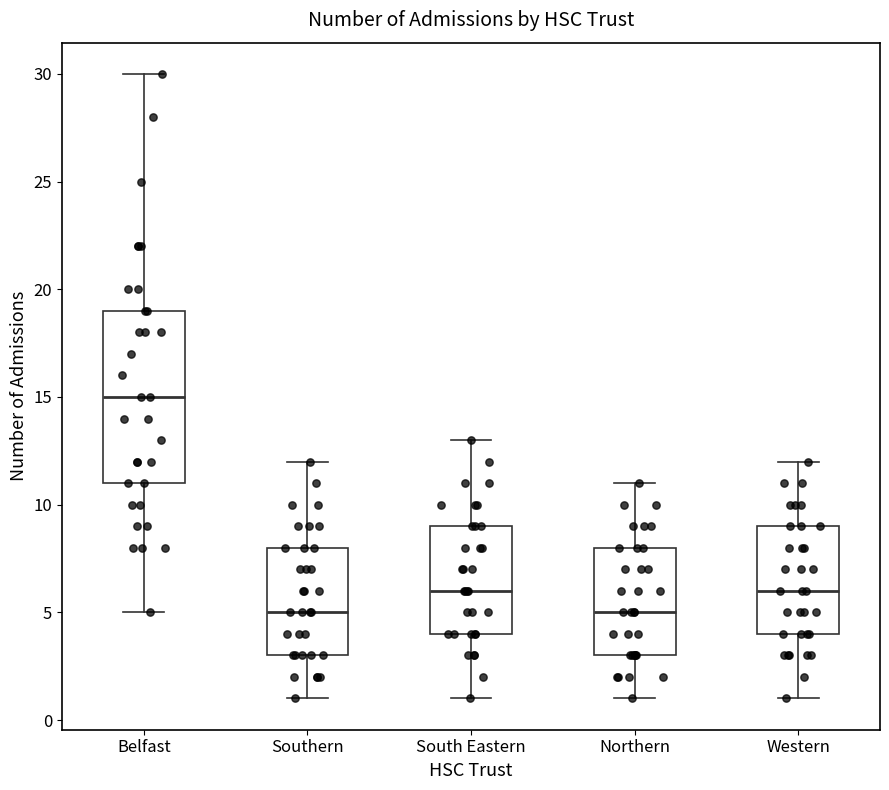

Reading left to right, transcribe this box plot: for each box, give where its median line is, the range the box spans, and where its two whiskers end, as read against the y-axis. The values are not printed on the chart, so give them approximately, as read against the axis.

Belfast: median 15, box 11 to 19, whiskers 5 to 30
Southern: median 5, box 3 to 8, whiskers 1 to 12
South Eastern: median 6, box 4 to 9, whiskers 1 to 13
Northern: median 5, box 3 to 8, whiskers 1 to 11
Western: median 6, box 4 to 9, whiskers 1 to 12